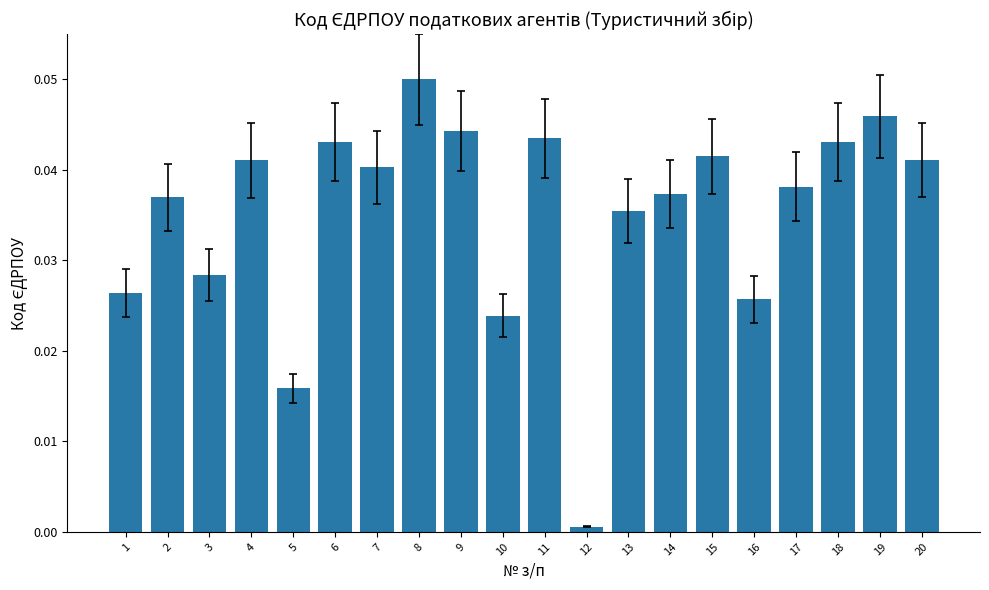

Which has a higher value, 18 or 14?

18